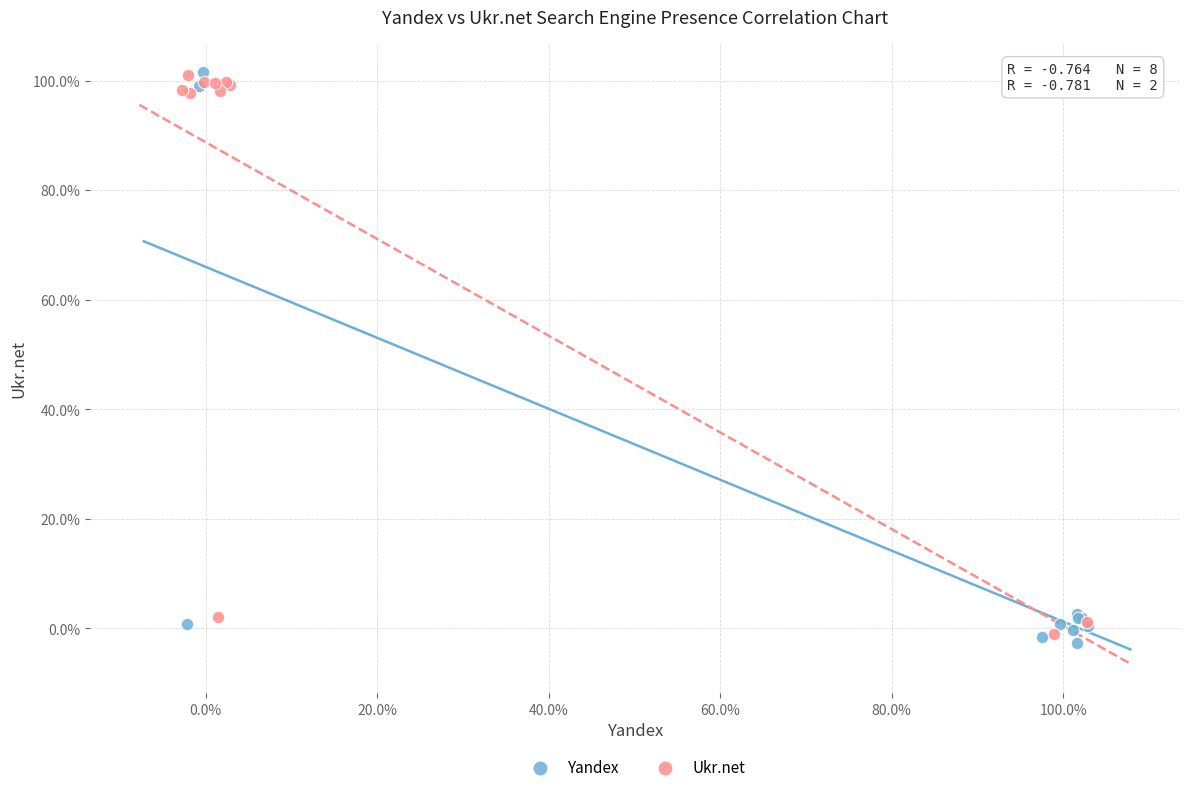

Which series contains the lowest Y value?

Yandex